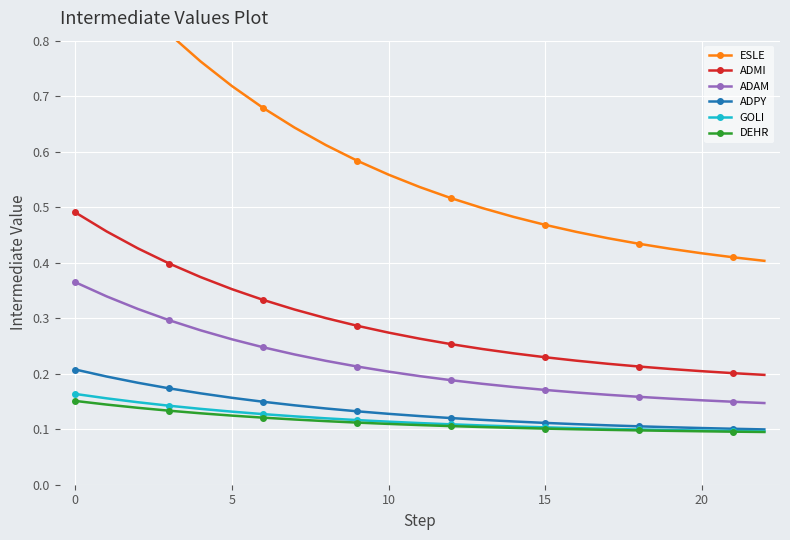

Rank the series by their maximum value, from highest to lowest.

ESLE, ADMI, ADAM, ADPY, GOLI, DEHR